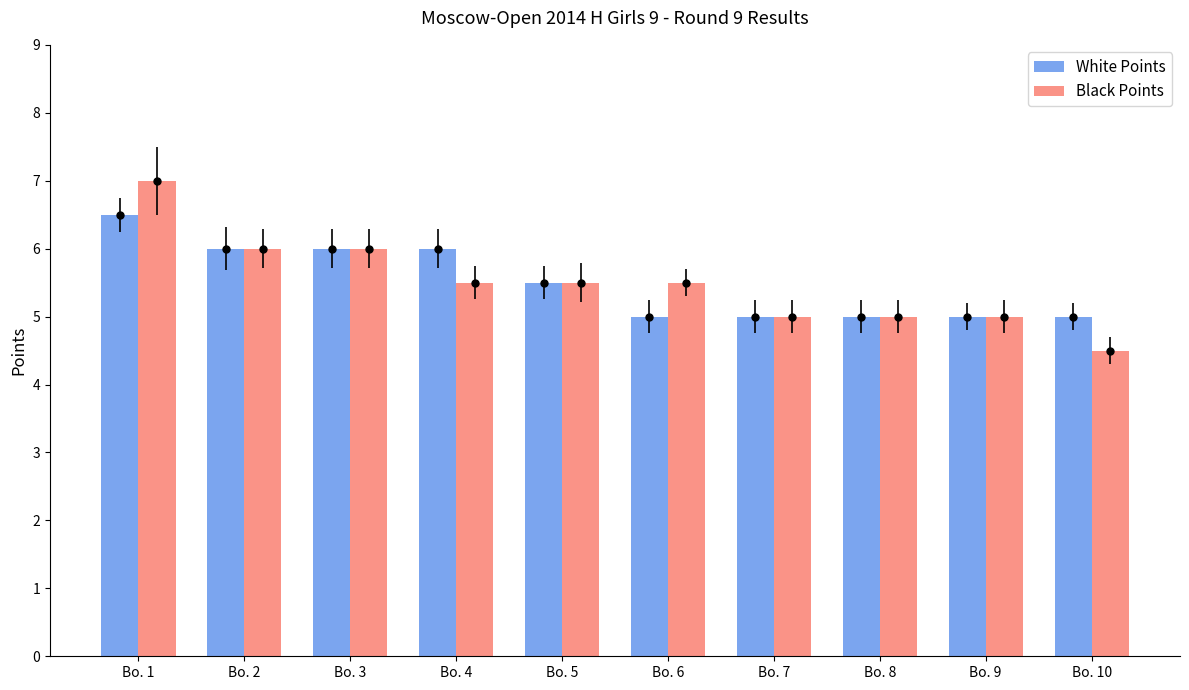

Rank the series at Bo. 10 from highest to lowest value.

White Points, Black Points